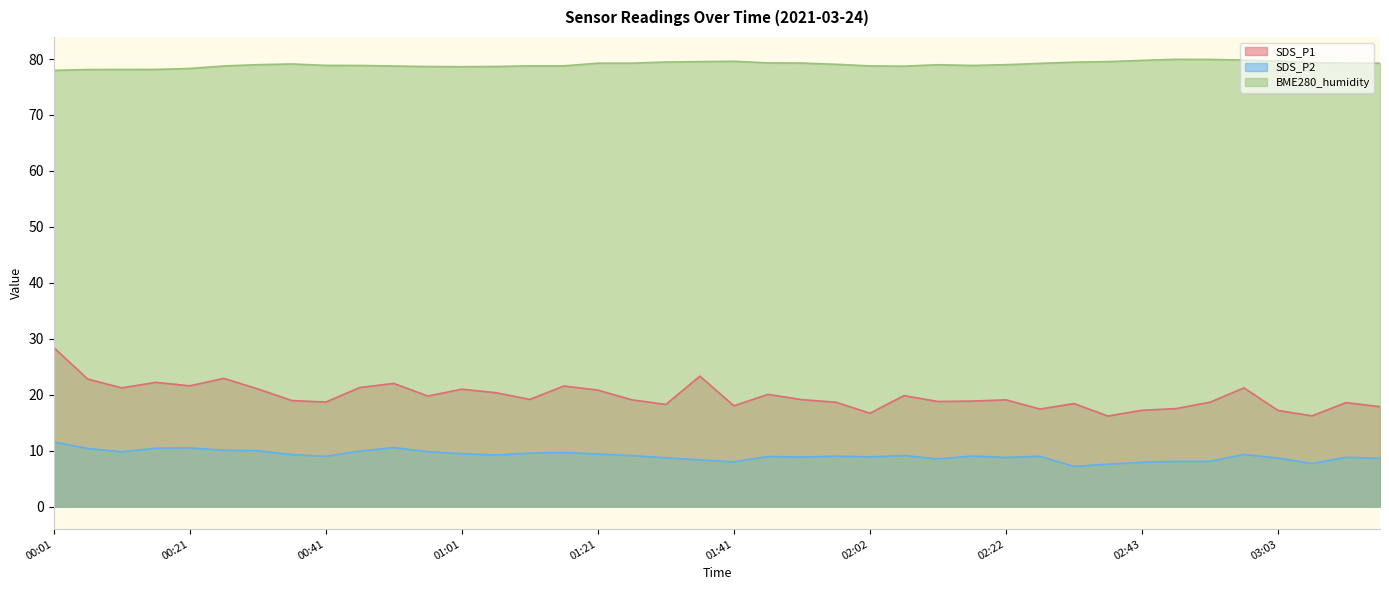

How many lines are shown in the chart?

3